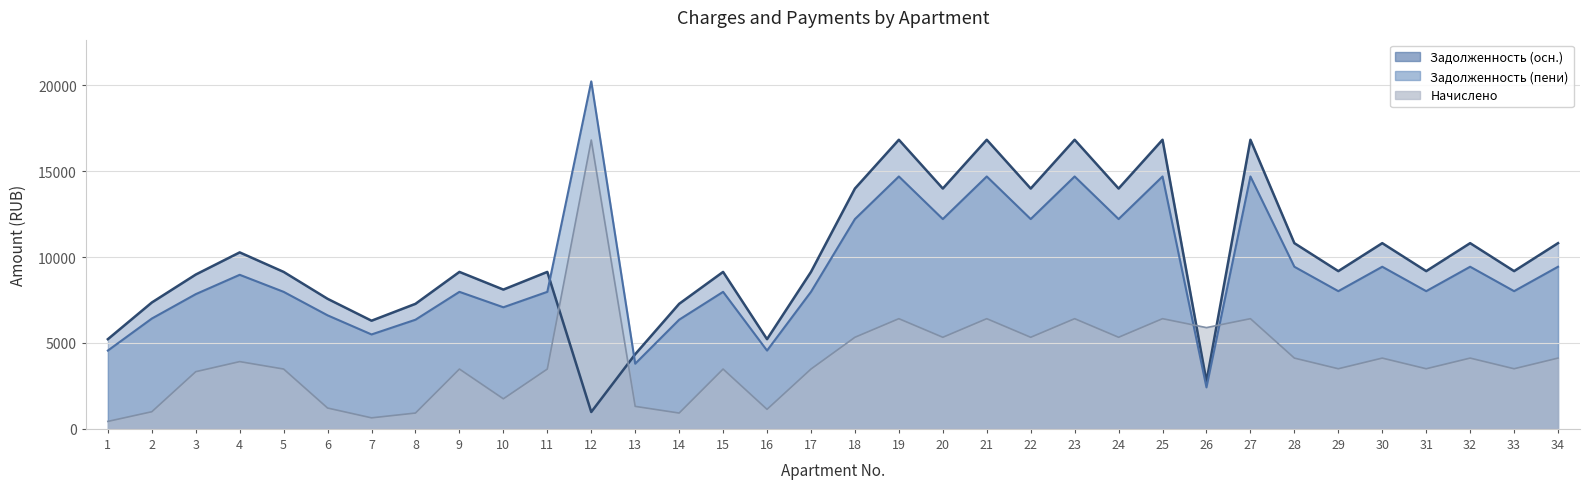

True or false: zadolzhennost and zadolzhennost_peni cross at least once.

True